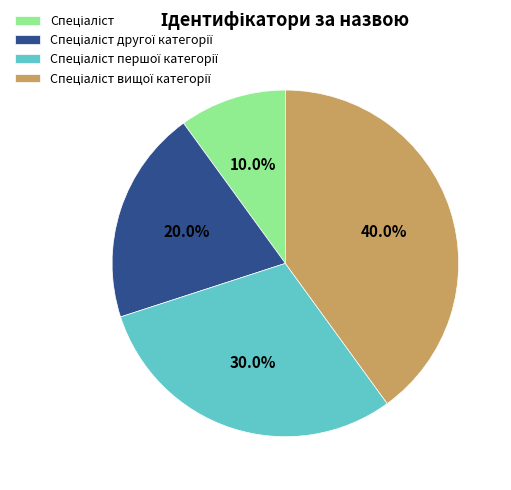

Is there any slice that represents more than half of the pie?

No